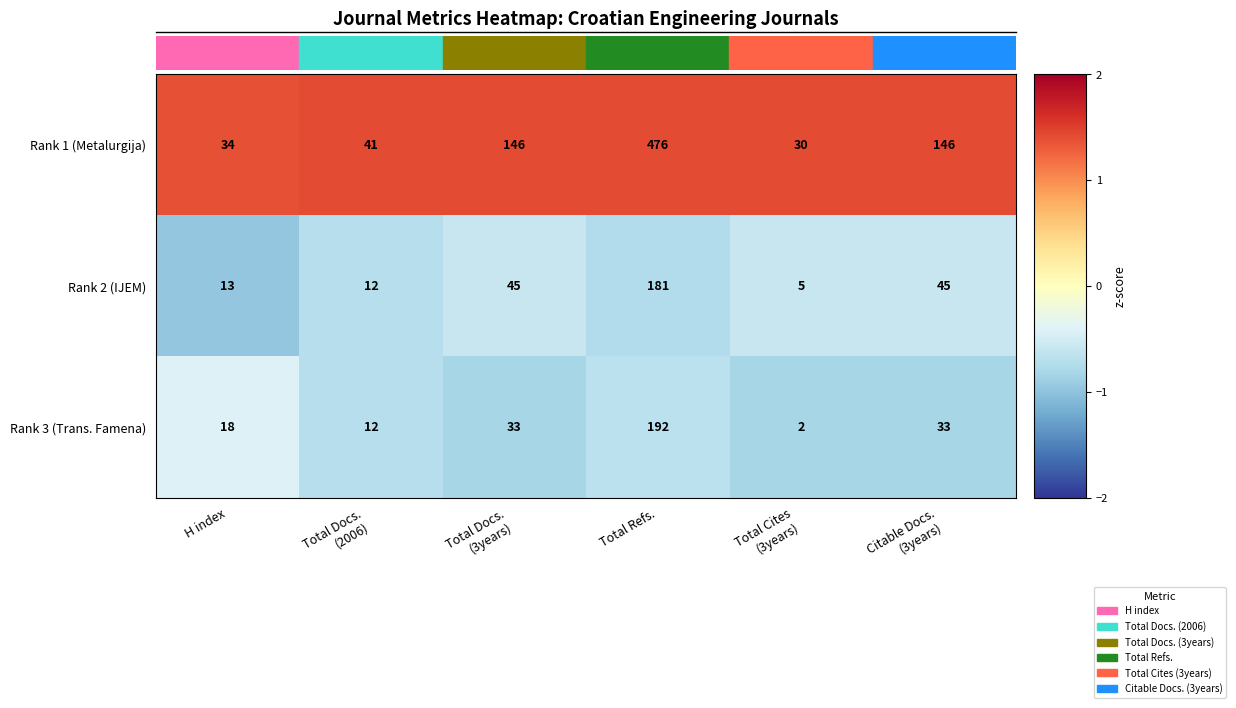

The value of Rank 3 (Trans. Famena) at Total Refs. is 192. True or false?

True